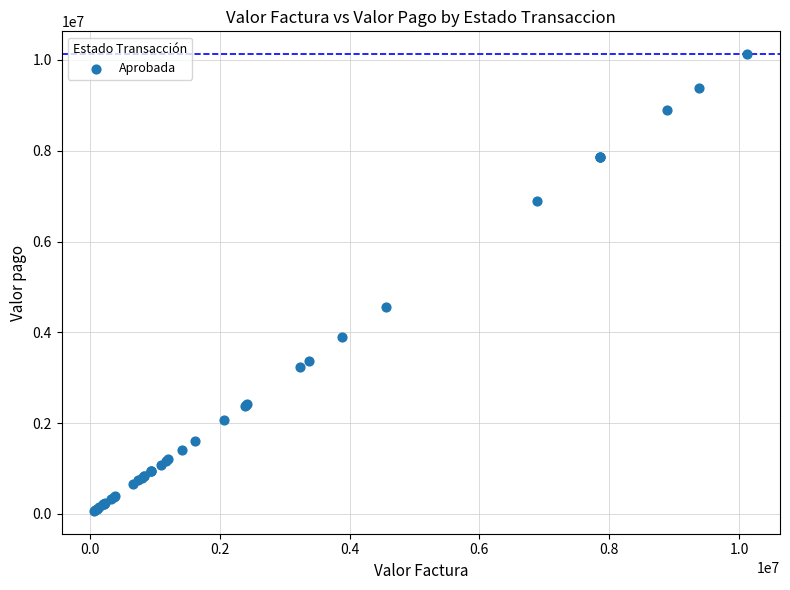

What Y value in the scatter plot is closest to 5098443?

4567660.1